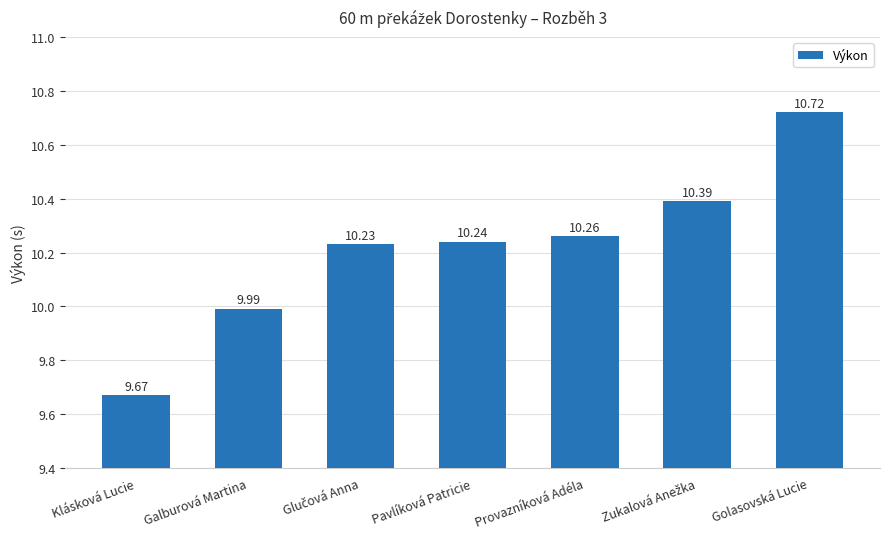

What is the ratio of the value at Golasovská Lucie to the value at Pavlíková Patricie?

1.0